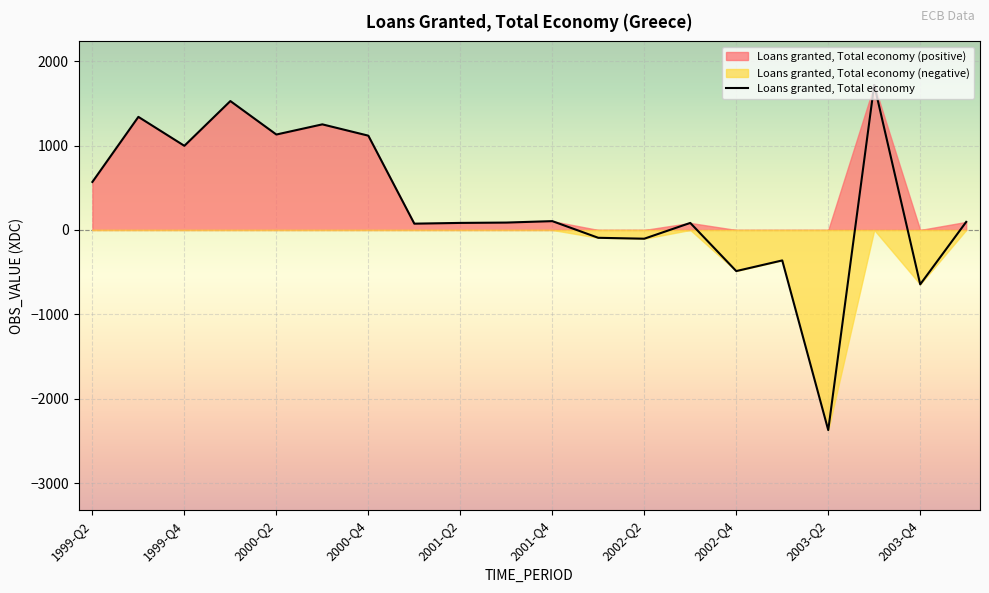

Approximately how many times larger is the value at 1999-Q3 compared to 2000-Q2?

1.2